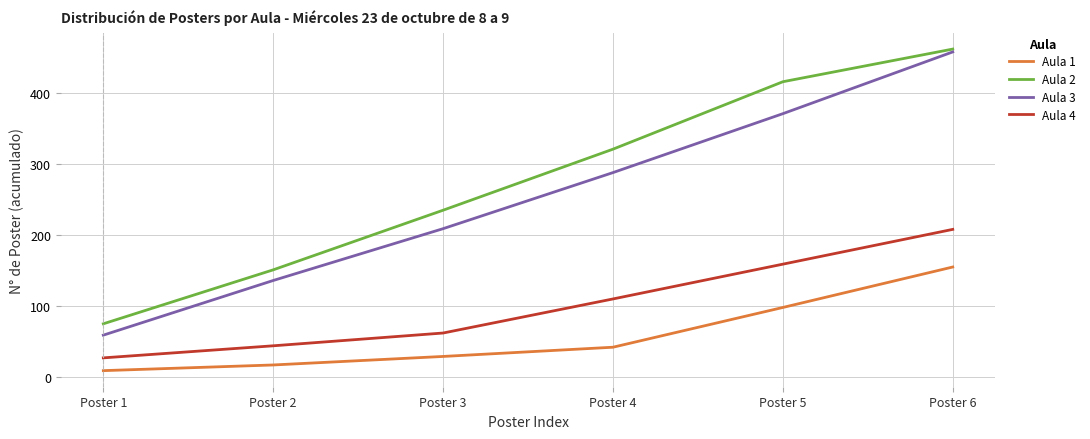

What is the difference between the maximum and second lowest values in the Aula 1 series?

138